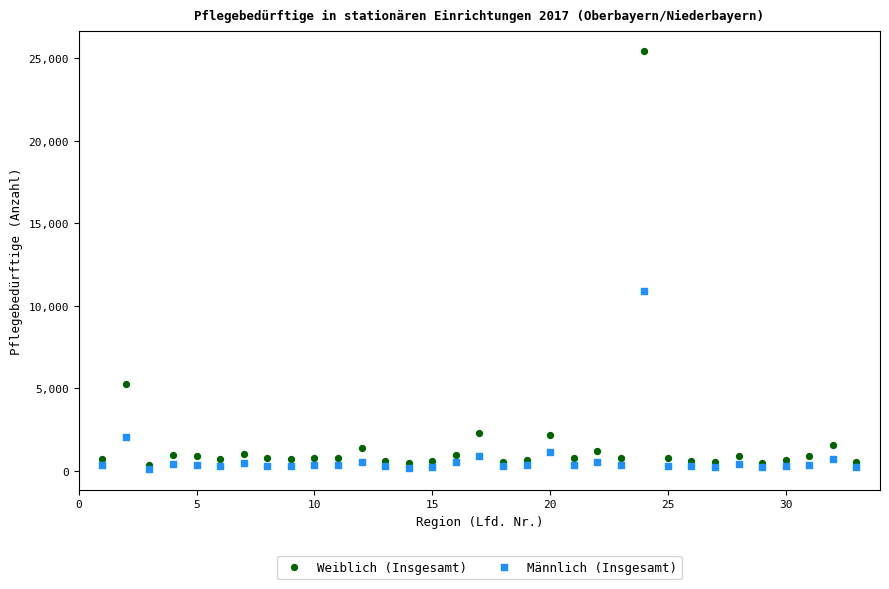

Across all series, what Y value is closest to 12762?

10910